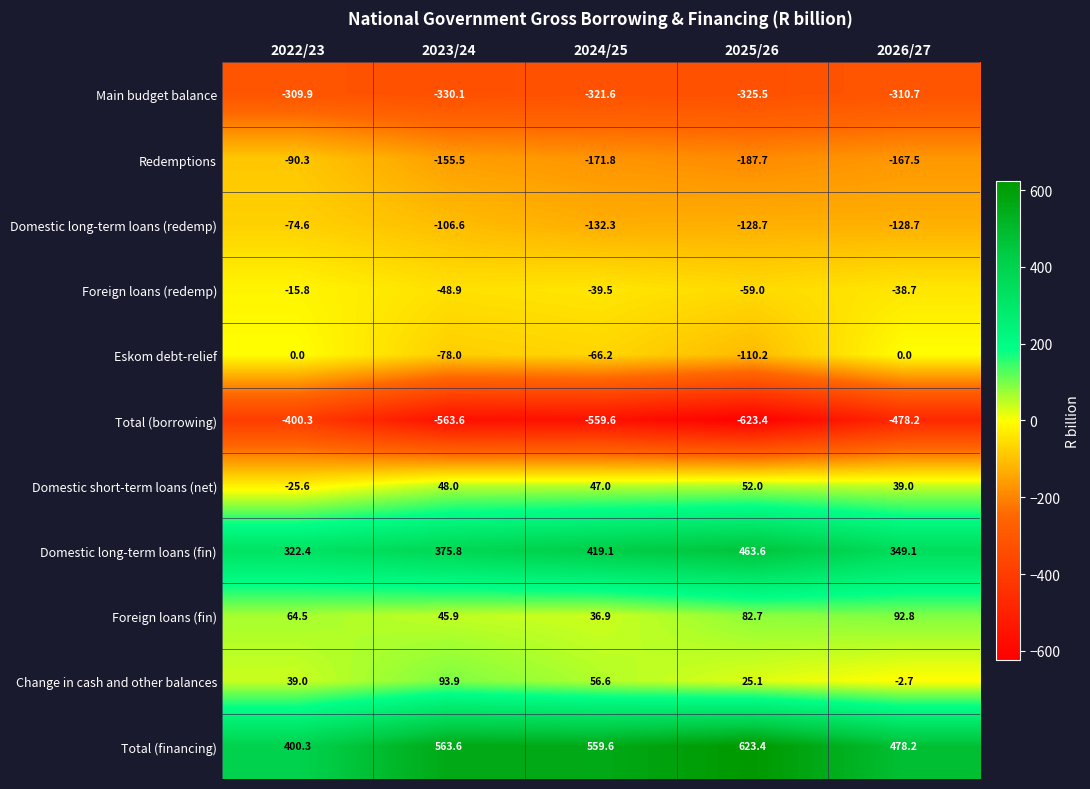

What is the greatest value displayed?

623.4